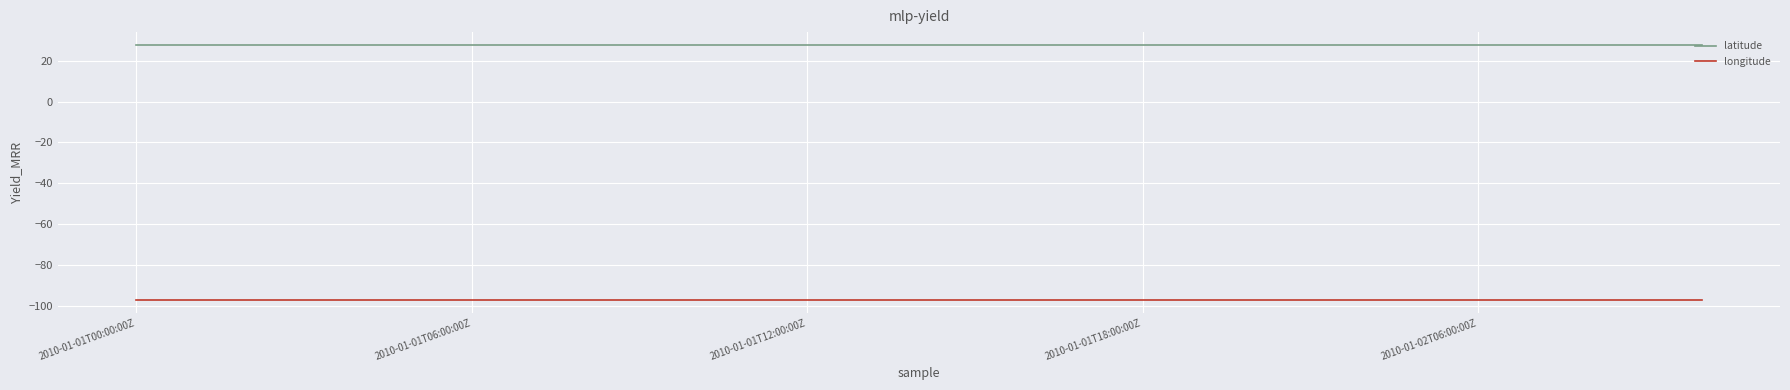

Count the number of categories in the chart.

15